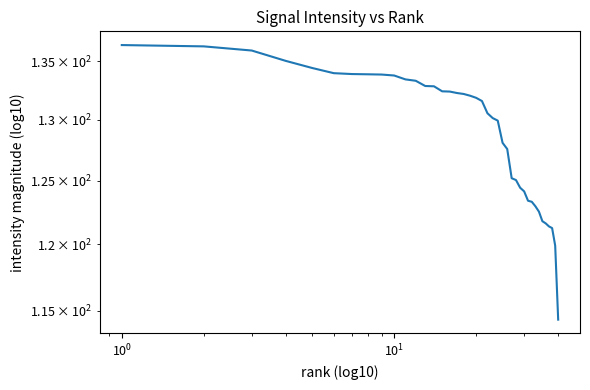

How many lines are shown in the chart?

1